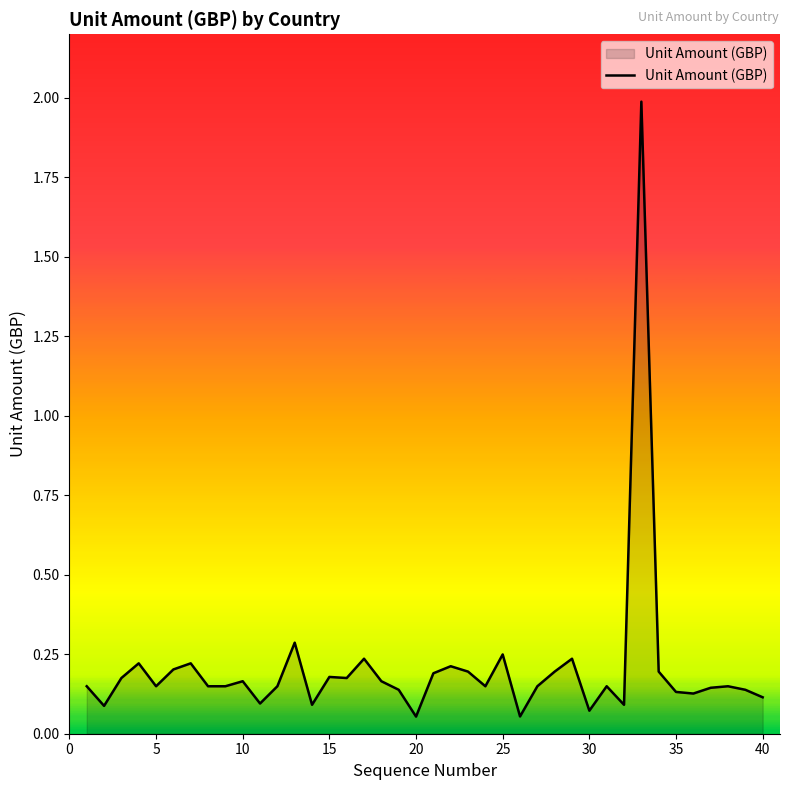

What is the greatest value displayed?

2.0